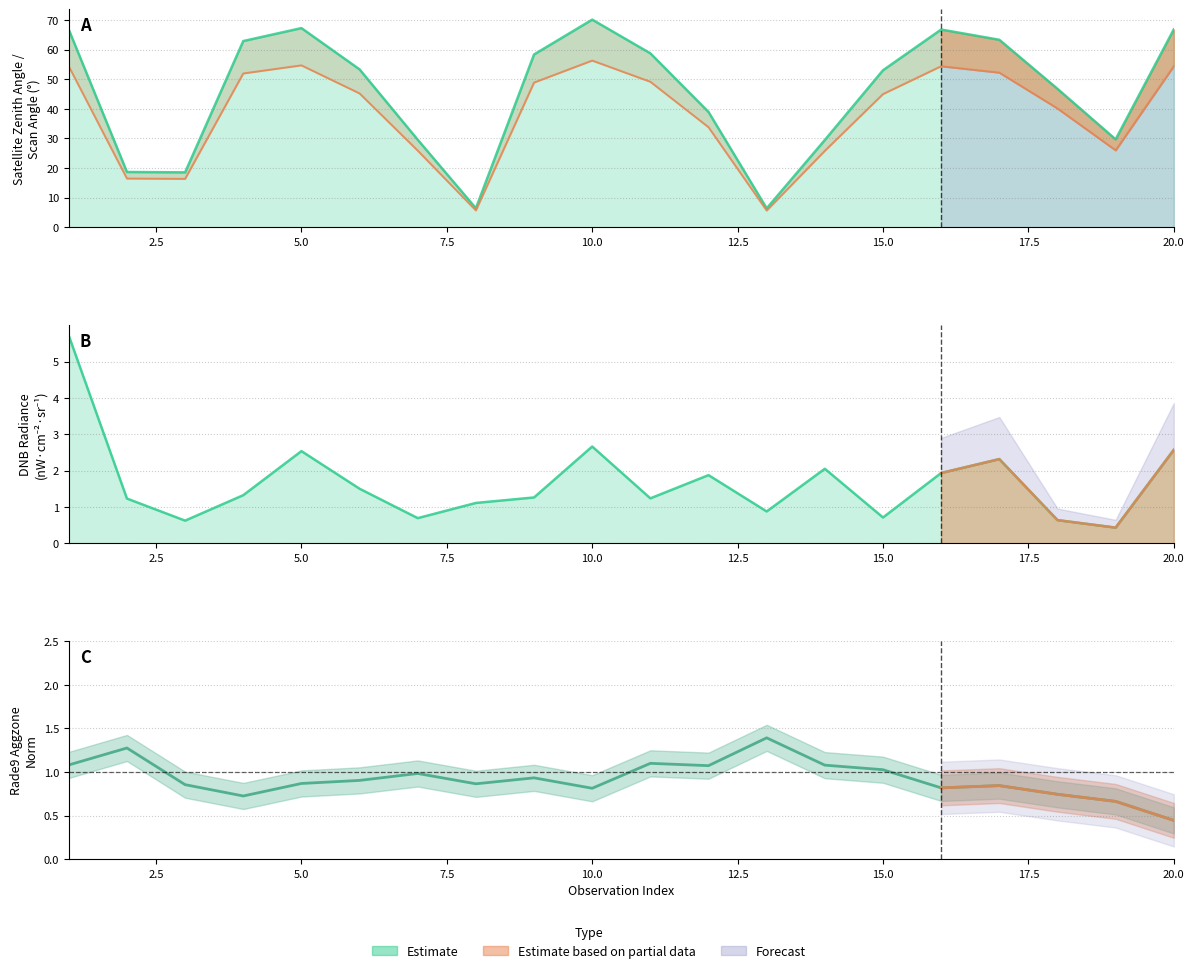

Does the chart display data point markers on the line(s)?

No